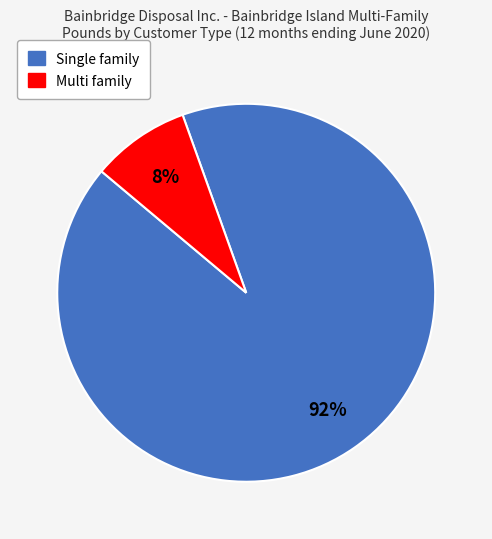

Rank the categories by value from highest to lowest.

Single family, Multi family